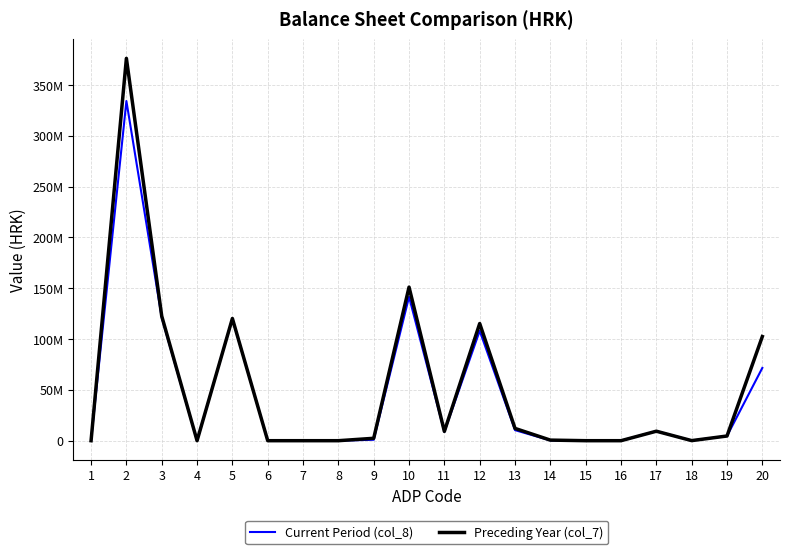

What is the maximum value for Current Period (col_8)?

334232721